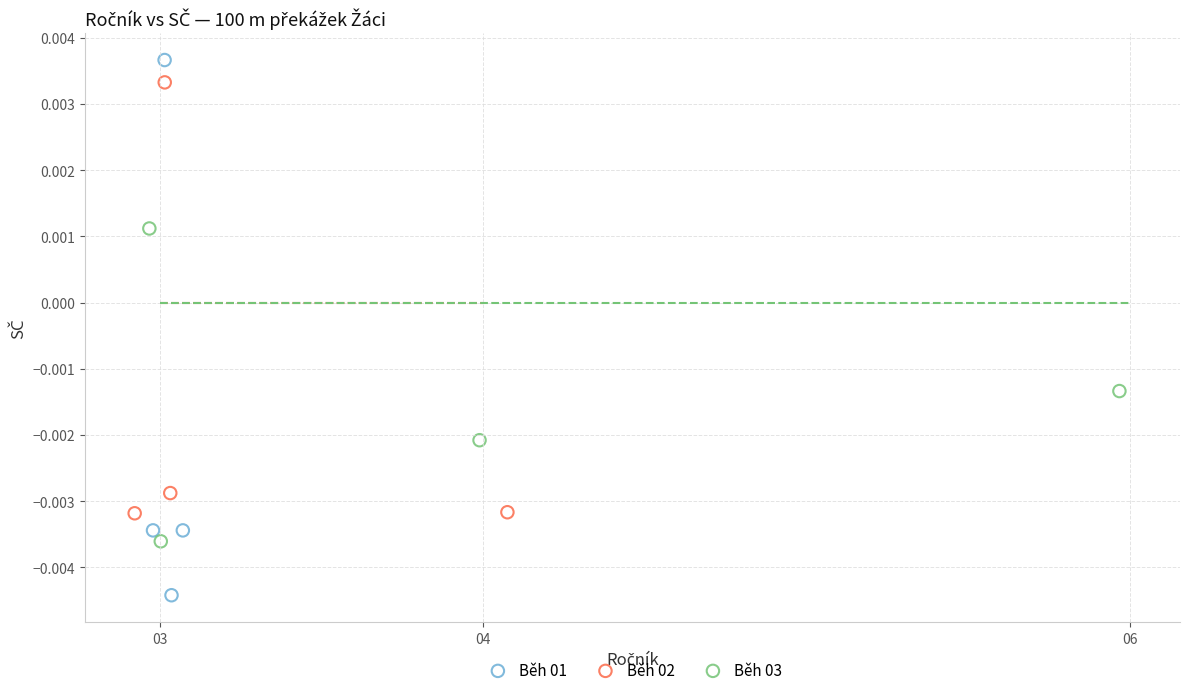

Which series reaches the maximum Y coordinate?

Běh 01